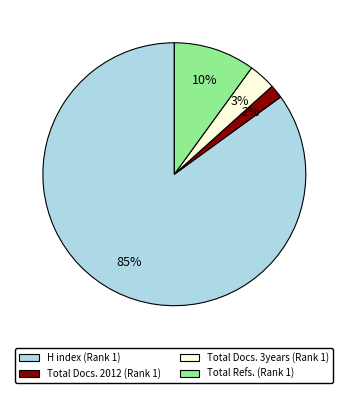

Approximately how many times larger is the value at H index (Rank 1) compared to Total Refs. (Rank 1)?

8.5